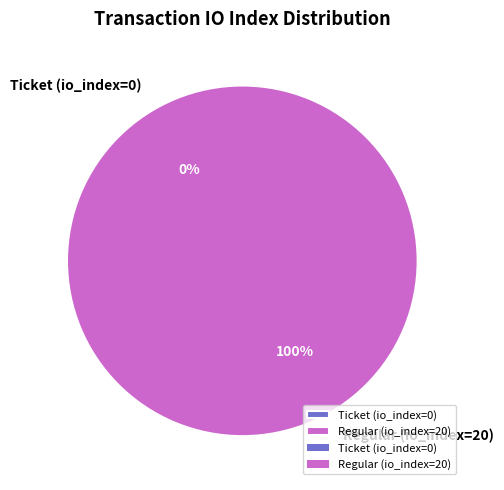

What portion of the pie excludes Ticket (io_index=0)?

100.0%